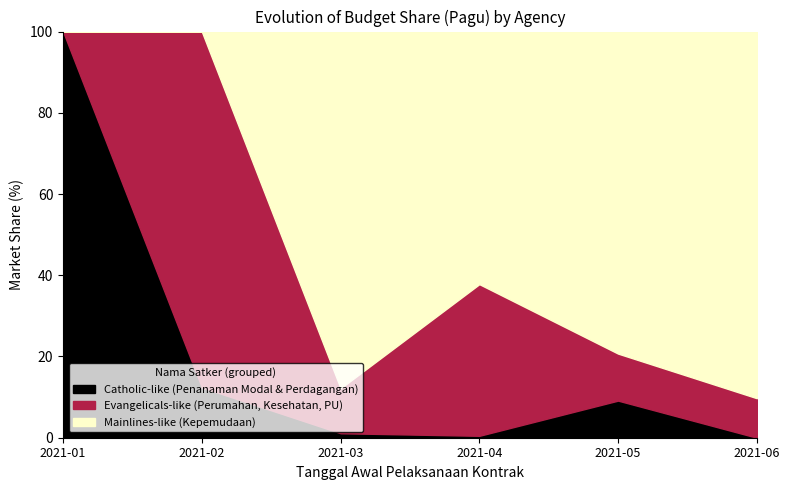

What are all the series names shown in the legend?

Catholic-like (Penanaman Modal & Perdagangan), Evangelicals-like (Perumahan, Kesehatan, PU), Mainlines-like (Kepemudaan)